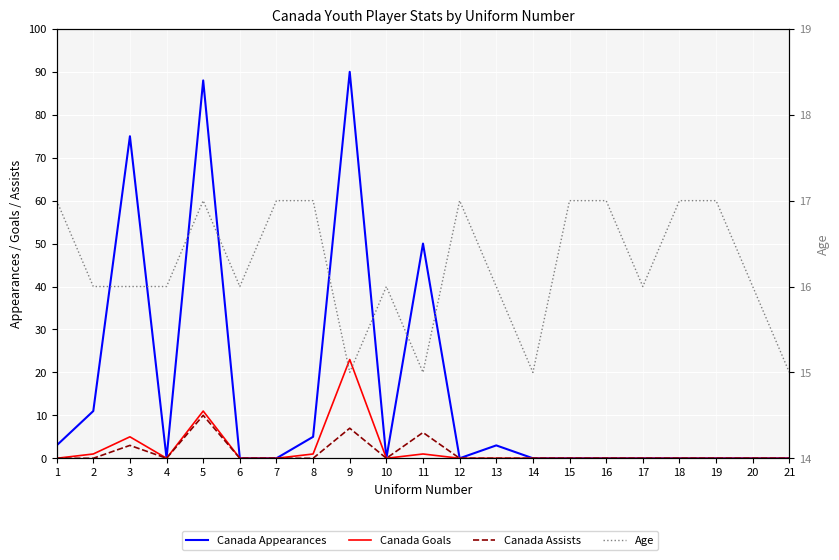

What is the difference between the maximum and minimum values in the Age series?

2